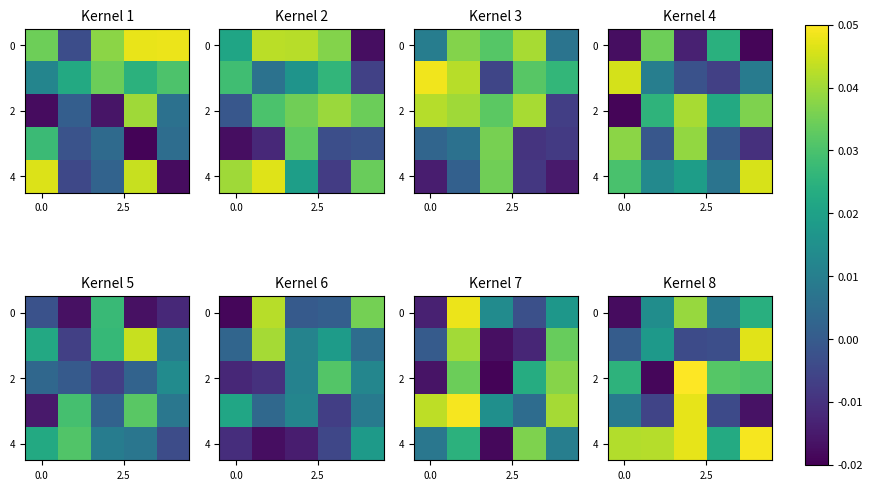

What is the total value across all series at 3?

0.1